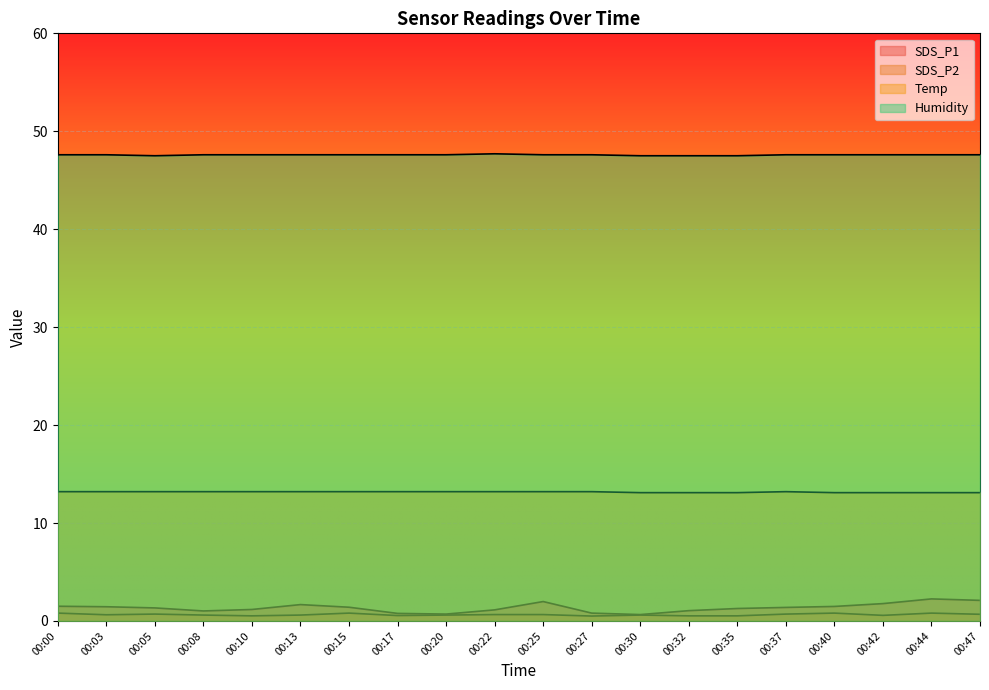

Reading left to right, list all the values displayed in this chart.

SDS_P1: 00:00=1.5	00:03=1.4	00:05=1.3	00:08=1.0	00:10=1.2	00:13=1.7	00:15=1.4	00:17=0.8	00:20=0.7	00:22=1.1	00:25=2.0	00:27=0.8	00:30=0.7	00:32=1.1	00:35=1.3	00:37=1.4	00:40=1.5	00:42=1.8	00:44=2.2	00:47=2.1
SDS_P2: 00:00=0.8	00:03=0.6	00:05=0.7	00:08=0.6	00:10=0.5	00:13=0.6	00:15=0.8	00:17=0.6	00:20=0.6	00:22=0.7	00:25=0.7	00:27=0.5	00:30=0.6	00:32=0.5	00:35=0.5	00:37=0.7	00:40=0.8	00:42=0.6	00:44=0.8	00:47=0.7
Temp: 00:00=13.2	00:03=13.2	00:05=13.2	00:08=13.2	00:10=13.2	00:13=13.2	00:15=13.2	00:17=13.2	00:20=13.2	00:22=13.2	00:25=13.2	00:27=13.2	00:30=13.1	00:32=13.1	00:35=13.1	00:37=13.2	00:40=13.1	00:42=13.1	00:44=13.1	00:47=13.1
Humidity: 00:00=47.6	00:03=47.6	00:05=47.5	00:08=47.6	00:10=47.6	00:13=47.6	00:15=47.6	00:17=47.6	00:20=47.6	00:22=47.7	00:25=47.6	00:27=47.6	00:30=47.5	00:32=47.5	00:35=47.5	00:37=47.6	00:40=47.6	00:42=47.6	00:44=47.6	00:47=47.6